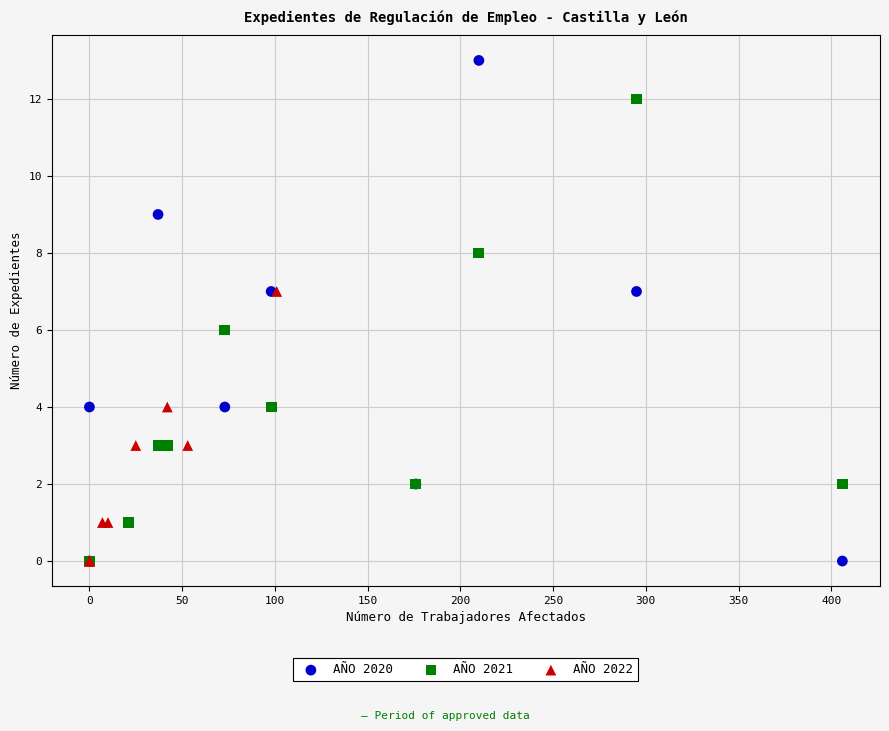

Which series has the widest spread of Y values?

AÑO 2020